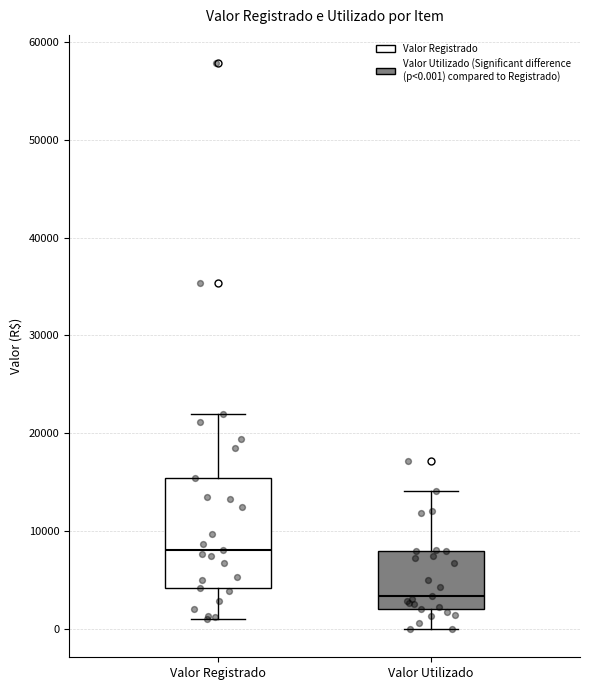

Where does the median line of the box for Valor Registrado sit on the y-axis? The values are not printed on the chart, so give them approximately, as read against the axis.

8000